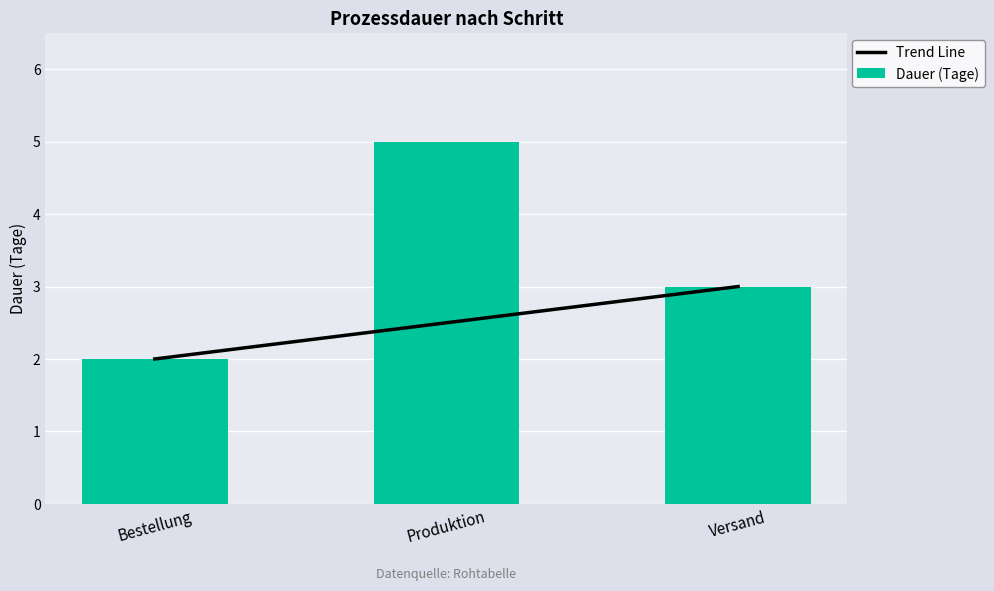

Which label corresponds to the largest value in the chart?

Produktion